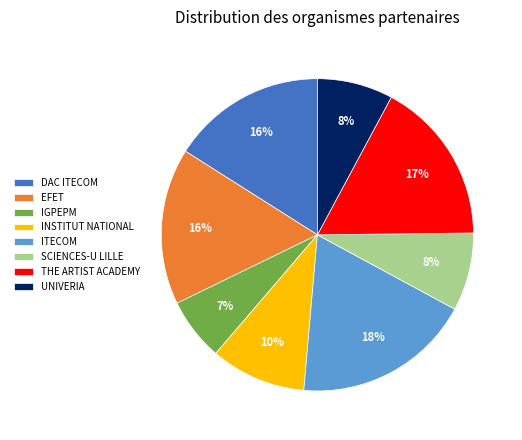

Approximately how many times larger is the value at DAC ITECOM compared to THE ARTIST ACADEMY?

0.9